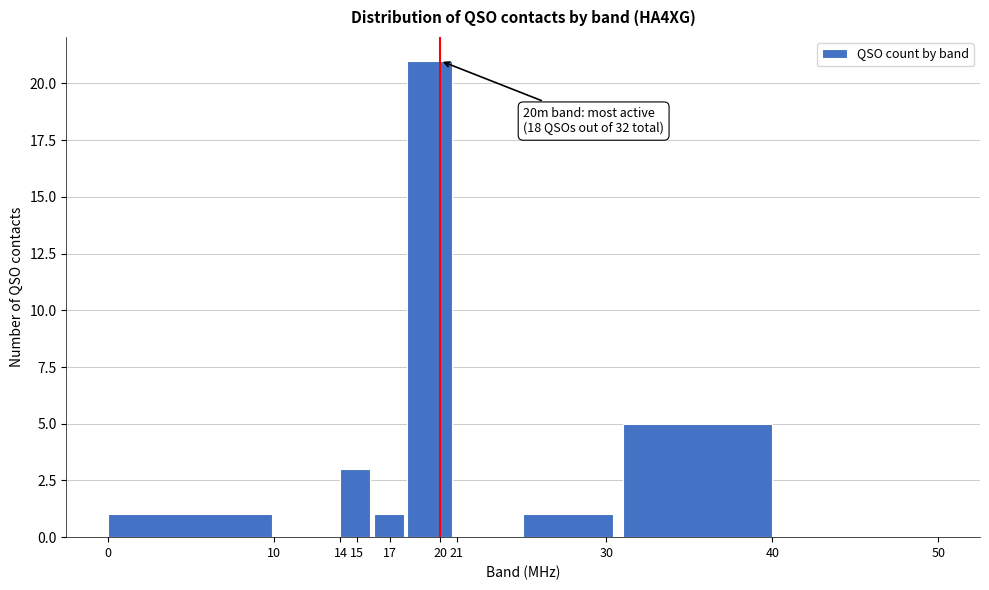

Which range on the x-axis has the tallest bar?

18 to 21